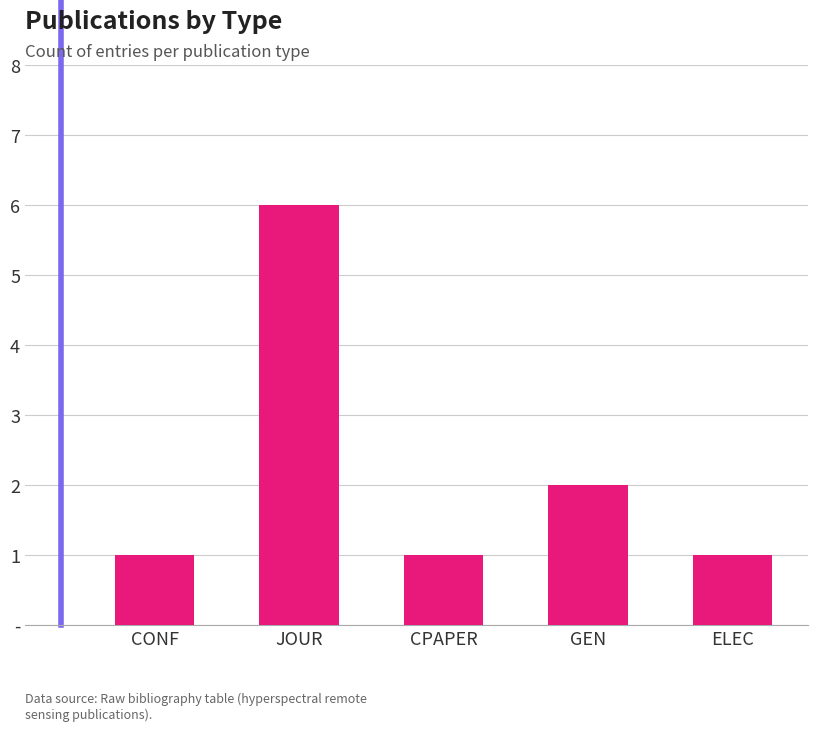

The chart shows a value of 0 at CPAPER. True or false?

False